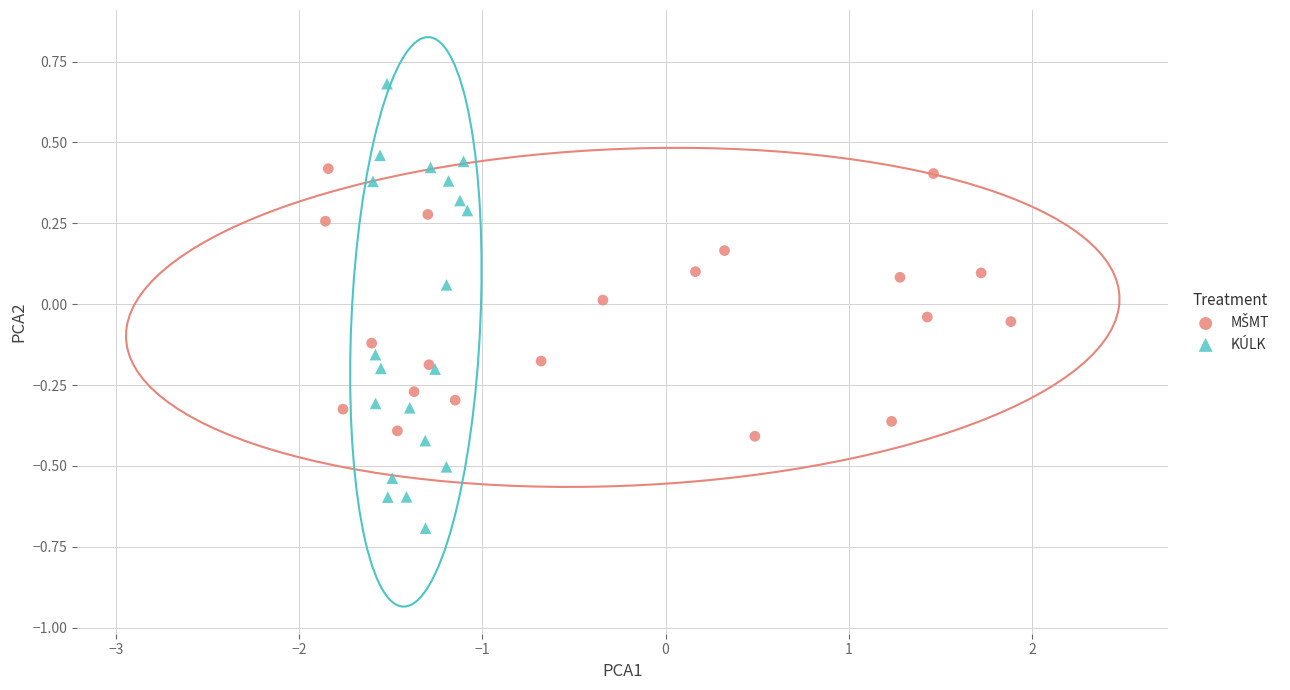

Which series contains the lowest Y value?

KÚLK